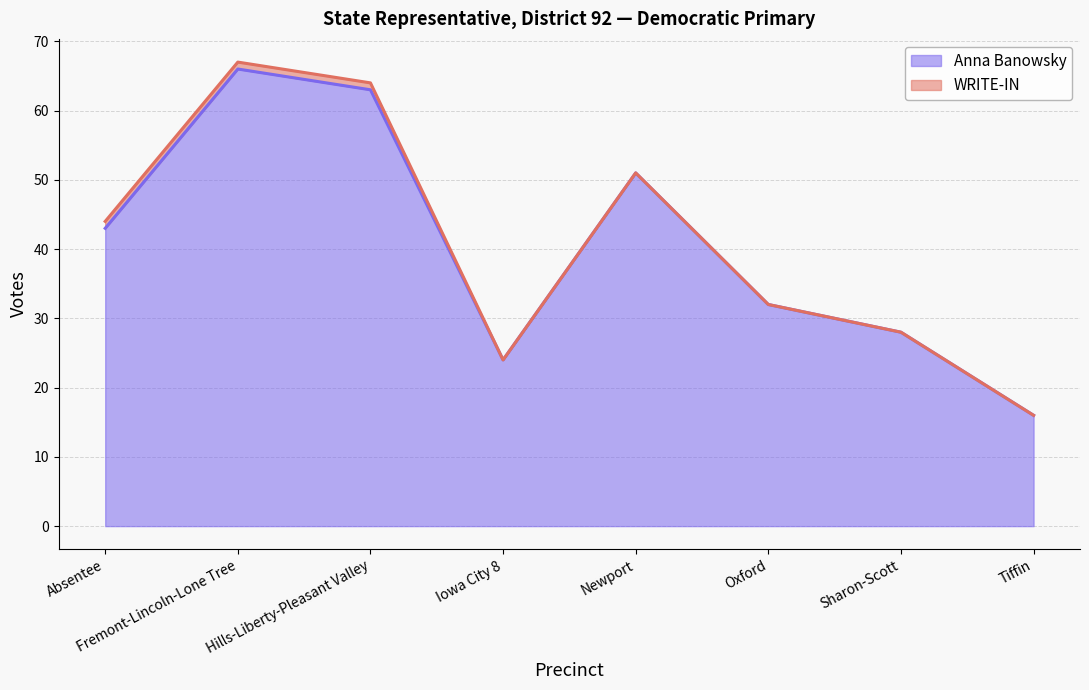

Does the chart display data point markers on the line(s)?

No